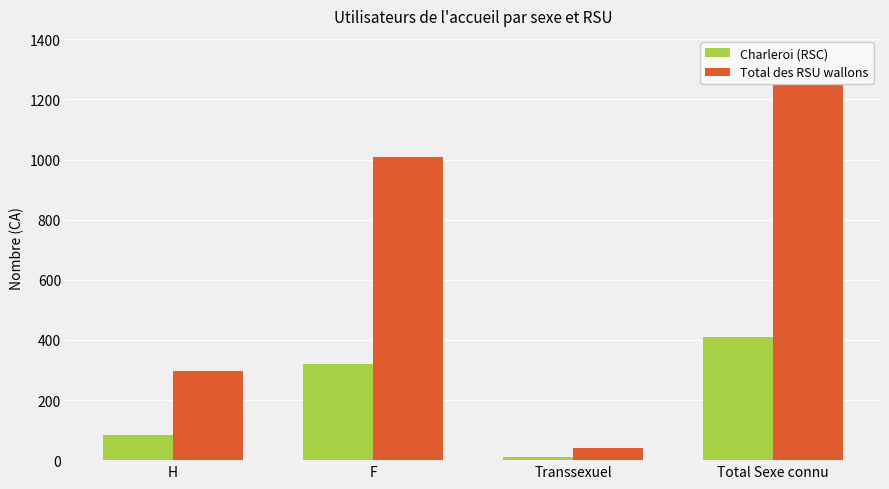

What is the label of the 2nd bar from the right?

Transsexuel